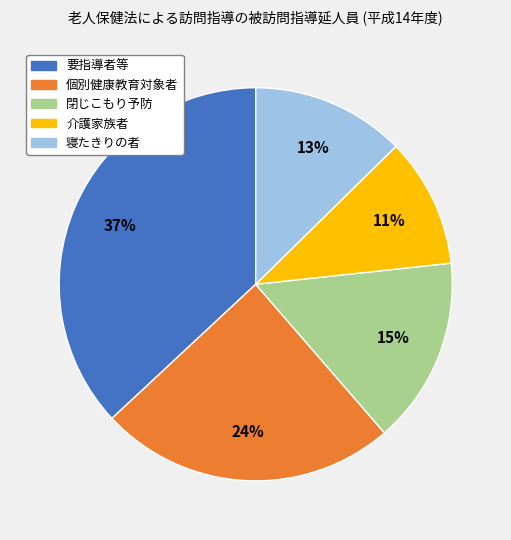

Between 閉じこもり予防 and 介護家族者, which is larger?

閉じこもり予防